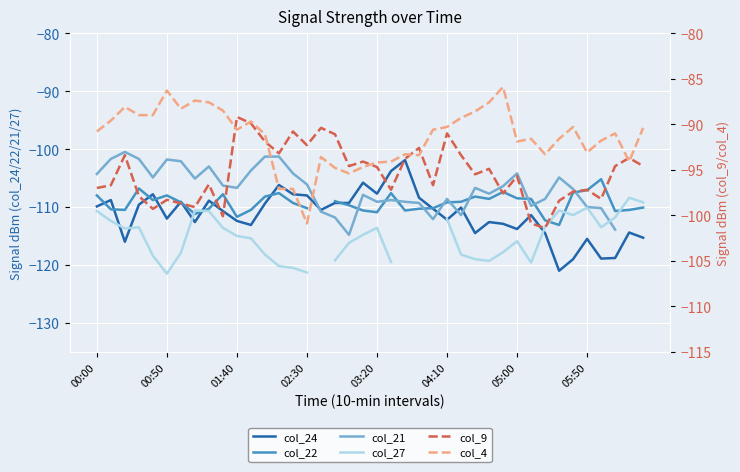

True or false: col_21 and col_4 intersect in this chart.

False